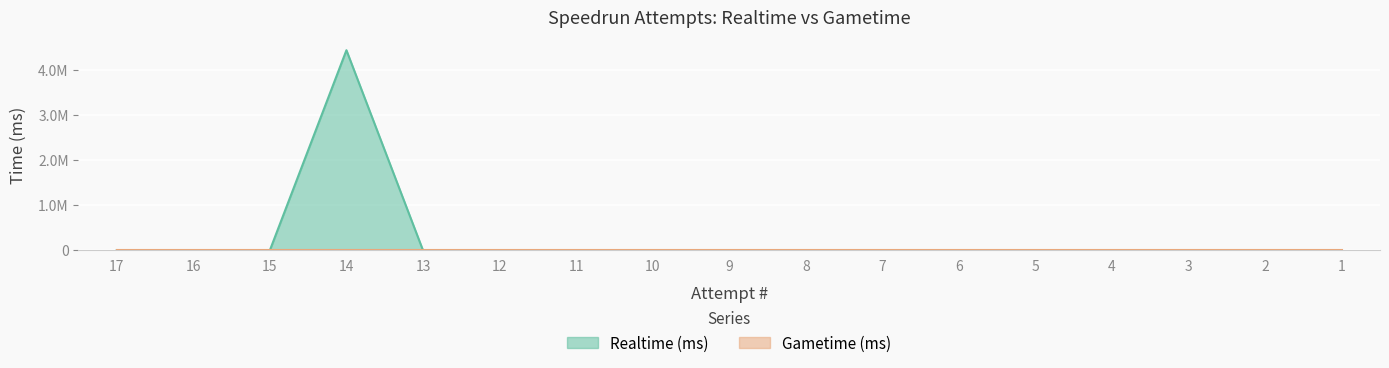

True or false: the data has more than 0 interior local peaks.

True